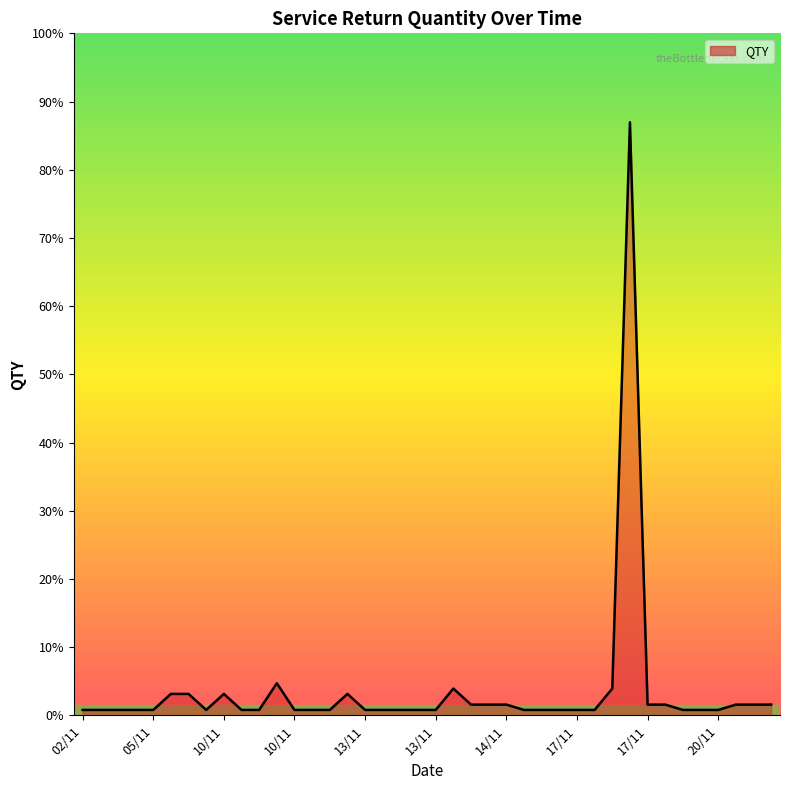

Rank the categories by value from highest to lowest.

17/11, 10/11, 14/11, 17/11, 08/11, 10/11, 10/11, 12/11, 14/11, 14/11, 14/11, 17/11, 19/11, 20/11, 21/11, 21/11, 02/11, 02/11, 05/11, 05/11, 05/11, 10/11, 10/11, 10/11, 10/11, 12/11, 12/11, 13/11, 13/11, 13/11, 13/11, 13/11, 14/11, 15/11, 16/11, 17/11, 17/11, 19/11, 19/11, 20/11